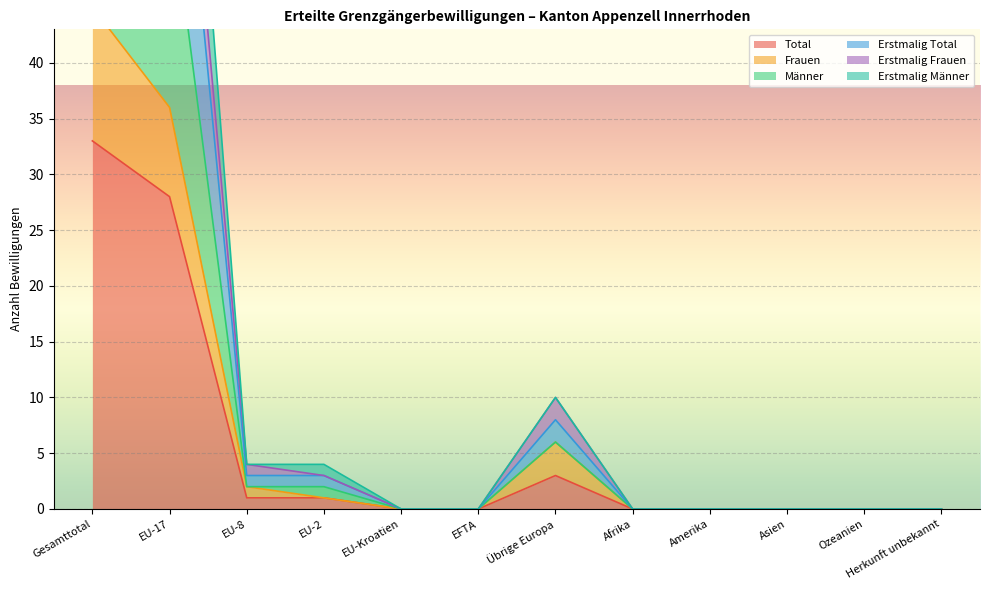

How many data points does each series have?

12